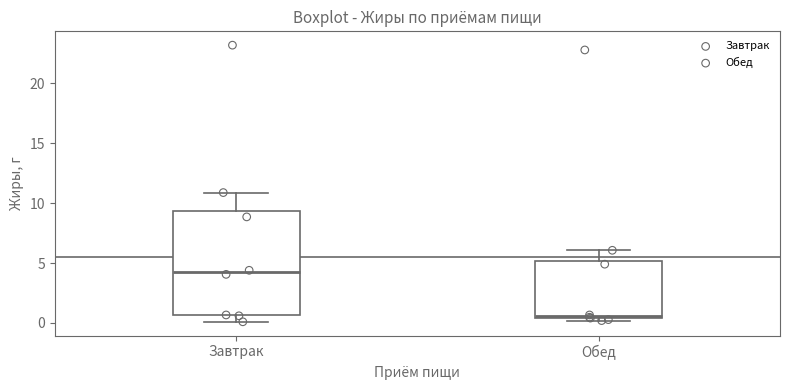

Reading left to right, read every box against the y-axis: the position of its median line, the range the box covers, and the ends of its whiskers. The values are not printed on the chart, so give them approximately, as read against the axis.

Завтрак: median 4.0, box 0.5 to 9.5, whiskers 0.0 to 11.0
Обед: median 0.5 (just above the box's lower edge), box 0.5 to 5.0, whiskers 0.0 to 6.0